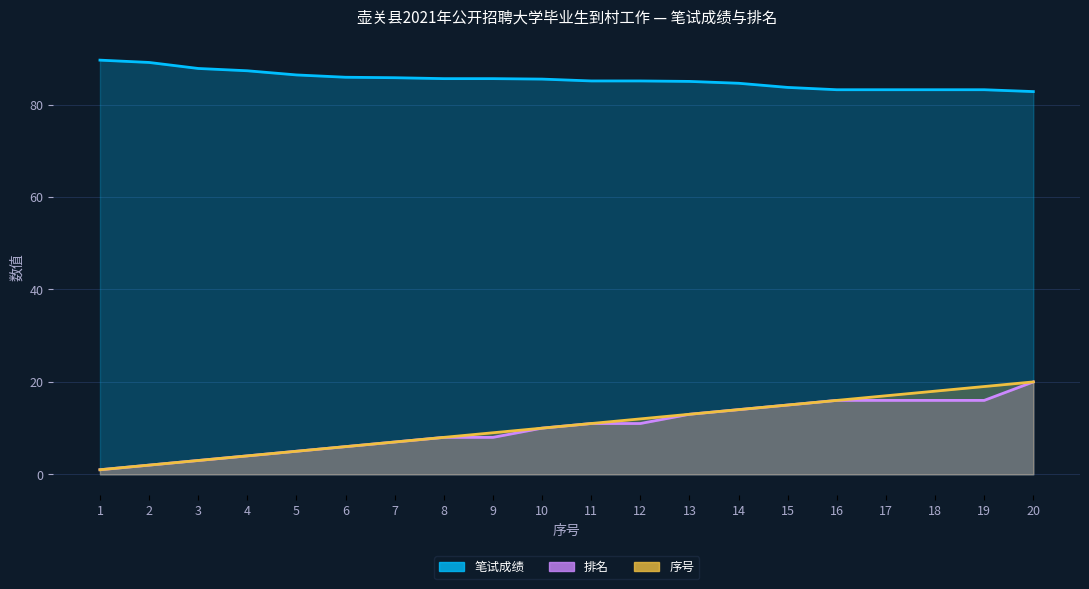

What is the total value across all series at 1?

91.6